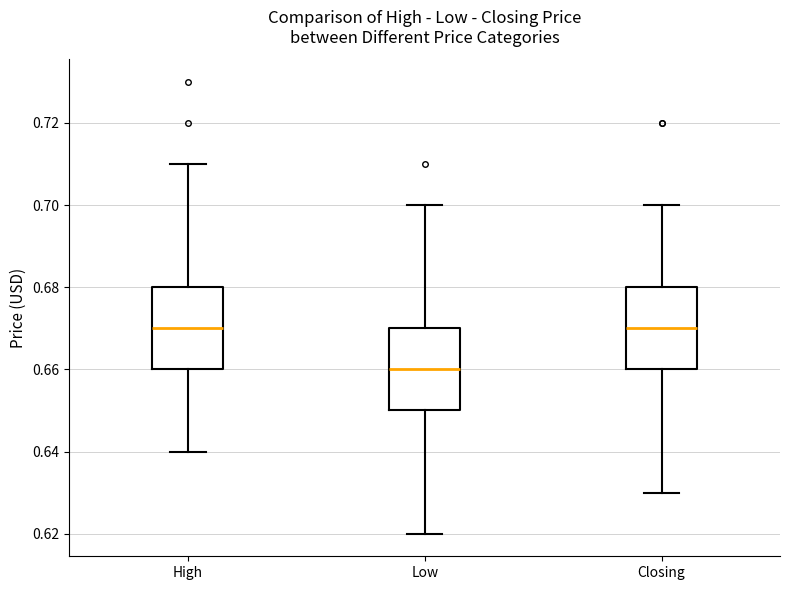

Where does the lower whisker of the box for Low end on the y-axis? The values are not printed on the chart, so give them approximately, as read against the axis.

0.62